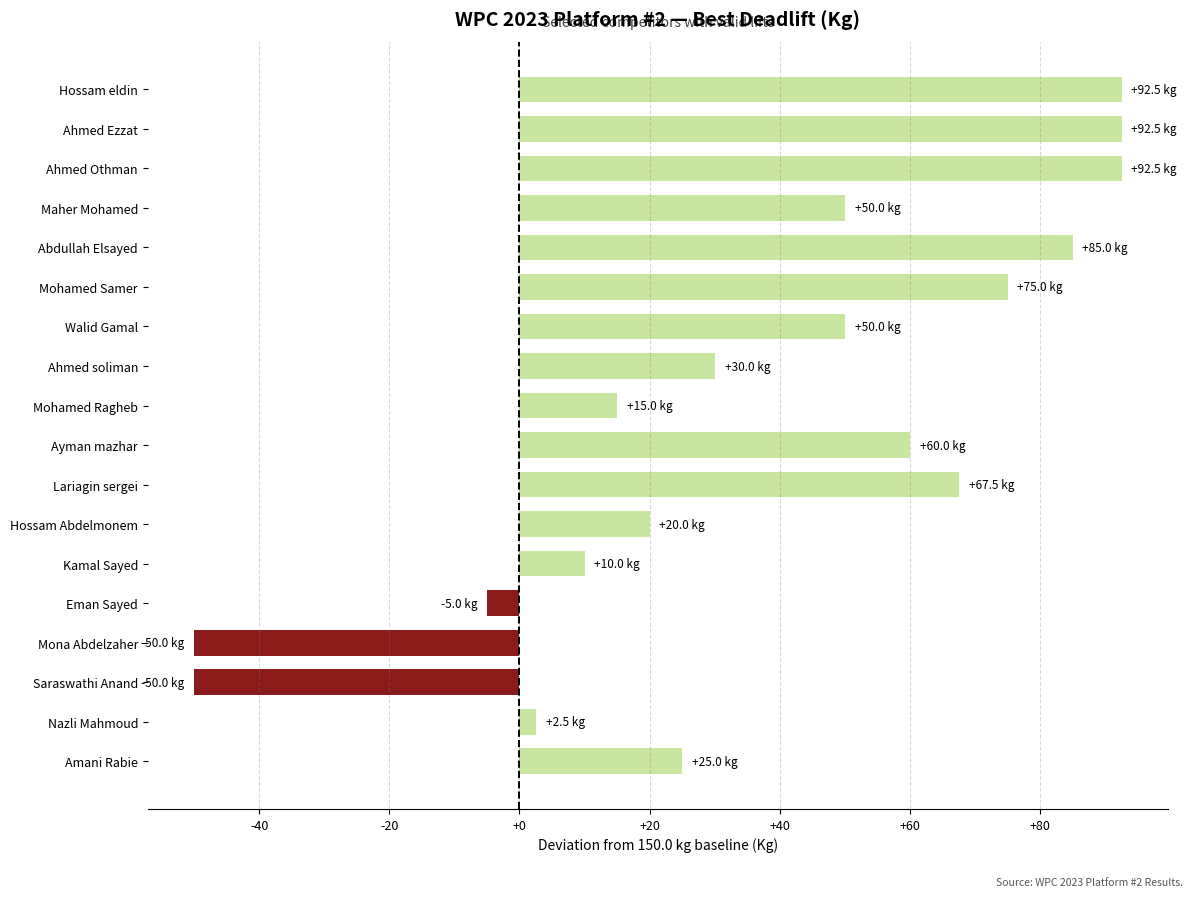

What is the difference between the values at Ayman mazhar and Hossam eldin?

32.5